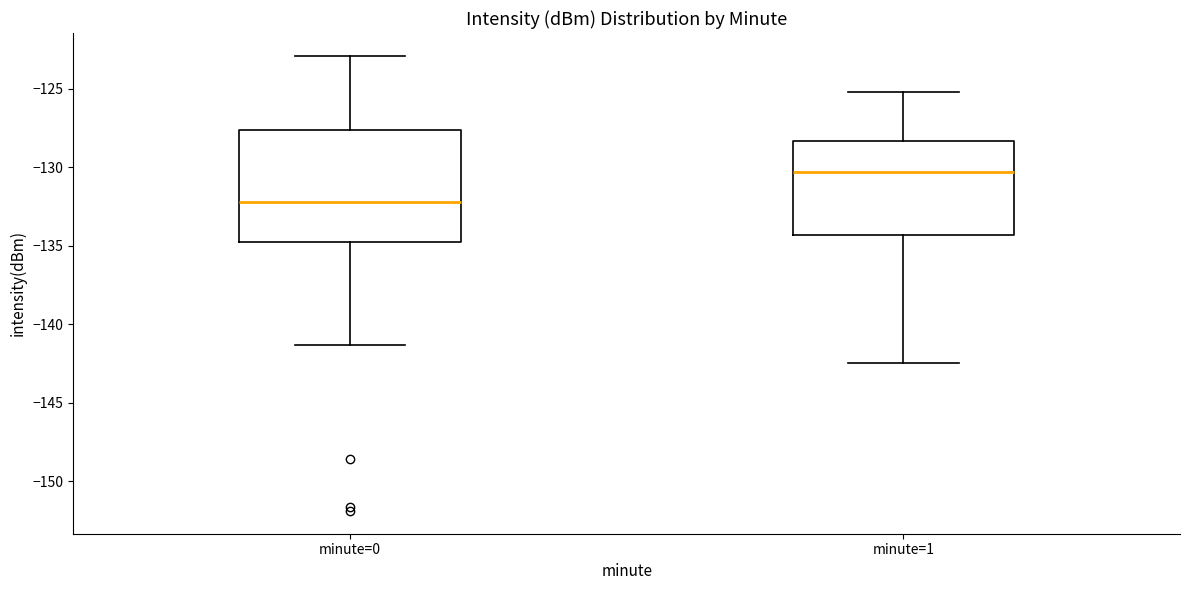

Reading left to right, transcribe this box plot: for each box, give where its median line is, the range the box spans, and where its two whiskers end, as read against the y-axis. The values are not printed on the chart, so give them approximately, as read against the axis.

minute=0: median -132.0, box -135.0 to -127.5, whiskers -141.5 to -123.0
minute=1: median -130.5, box -134.5 to -128.5, whiskers -142.5 to -125.0